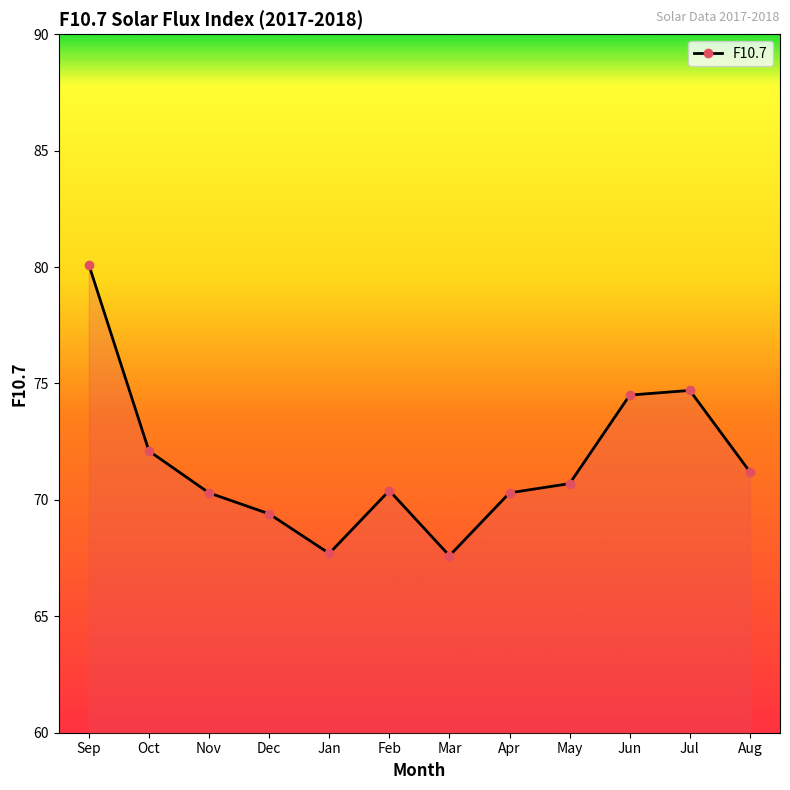

True or false: the data has more than 0 interior local peaks.

True